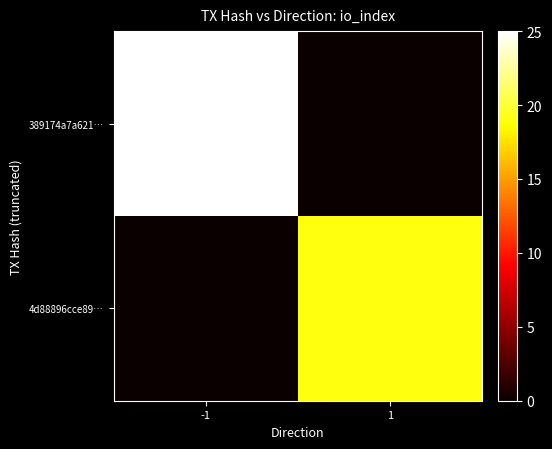

Which series has the largest total across all categories?

389174a7a621…